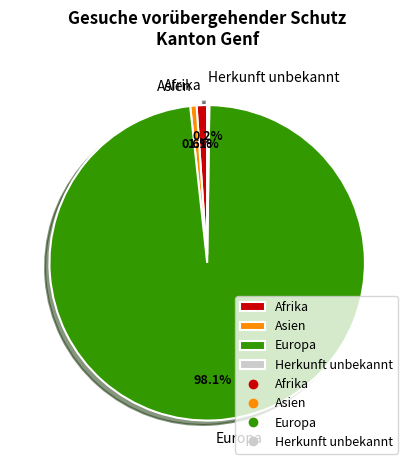

How much of the chart is everything except Asien?

99.4%